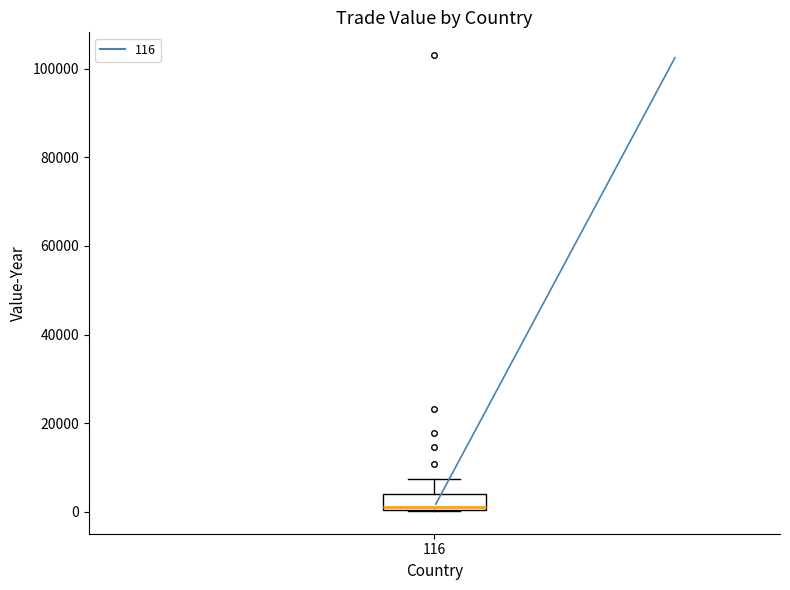

Where is the upper edge of the box at x = 116 on the y-axis? The values are not printed on the chart, so give them approximately, as read against the axis.

4000